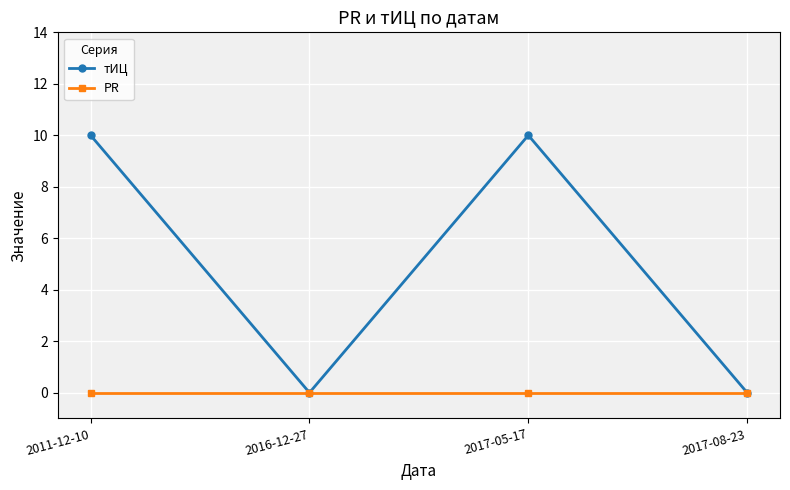

Reading right to left, transcribe all the data shown in this chart.

тИЦ: 0	10	0	10
PR: 0	0	0	0